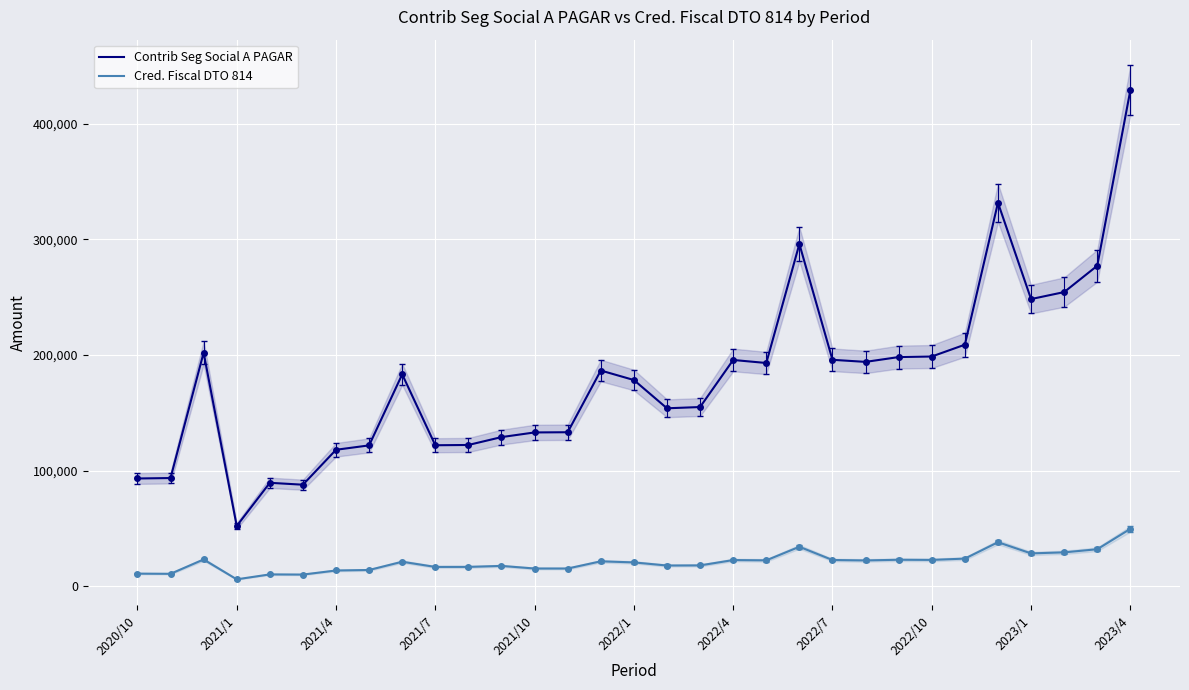

How many distinct data groups are displayed?

2